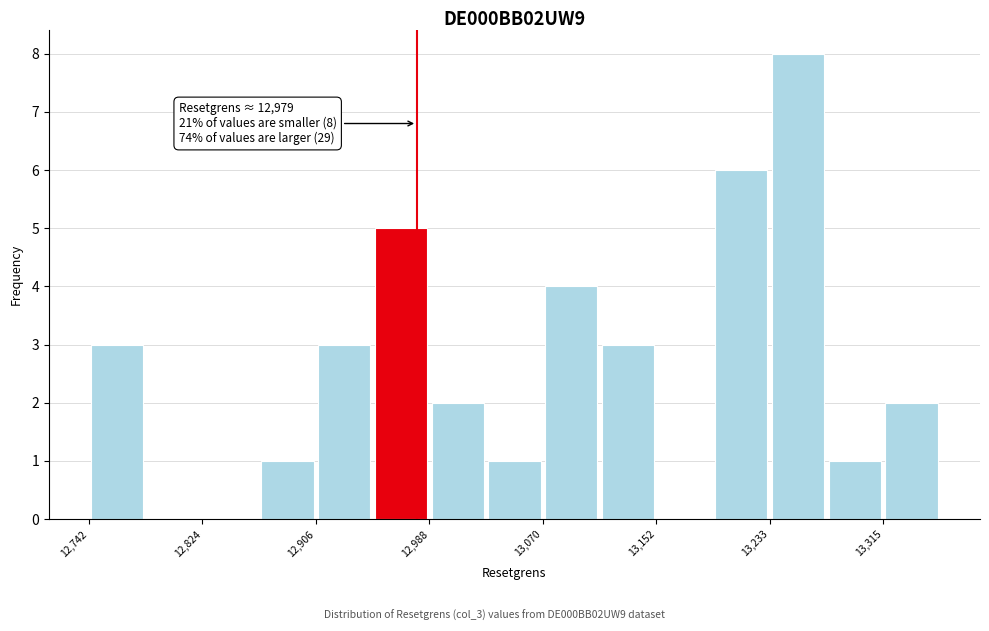

Which range on the x-axis has the tallest bar?

13230 to 13270